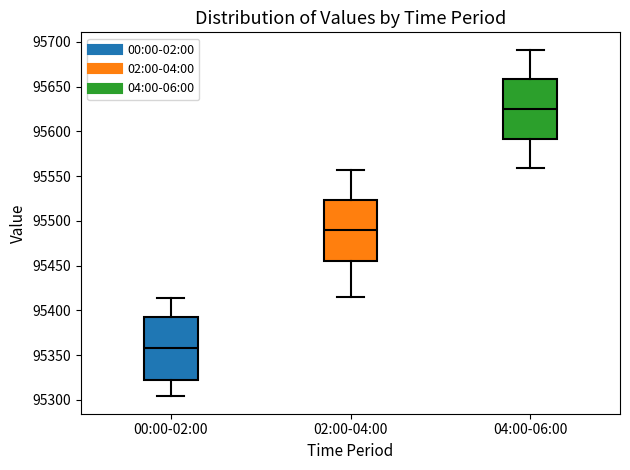

Reading left to right, transcribe this box plot: for each box, give where its median line is, the range the box spans, and where its two whiskers end, as read against the y-axis. The values are not printed on the chart, so give them approximately, as read against the axis.

00:00-02:00: median 95360, box 95320 to 95390, whiskers 95305 to 95415
02:00-04:00: median 95490, box 95455 to 95525, whiskers 95415 to 95555
04:00-06:00: median 95625, box 95590 to 95660, whiskers 95560 to 95690